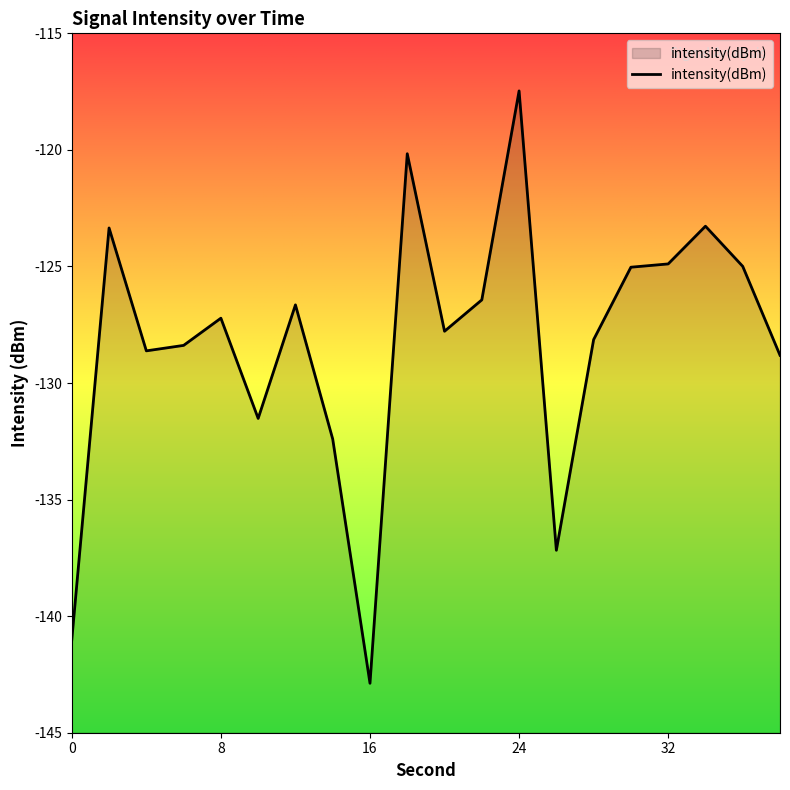

Reading left to right, what are all the values shown in this chart?

0=-141.0	2=-123.3	4=-128.6	6=-128.4	8=-127.2	10=-131.5	12=-126.6	14=-132.4	16=-142.9	18=-120.2	20=-127.8	22=-126.4	24=-117.5	26=-137.2	28=-128.1	30=-125.0	32=-124.9	34=-123.3	36=-125.0	38=-128.8